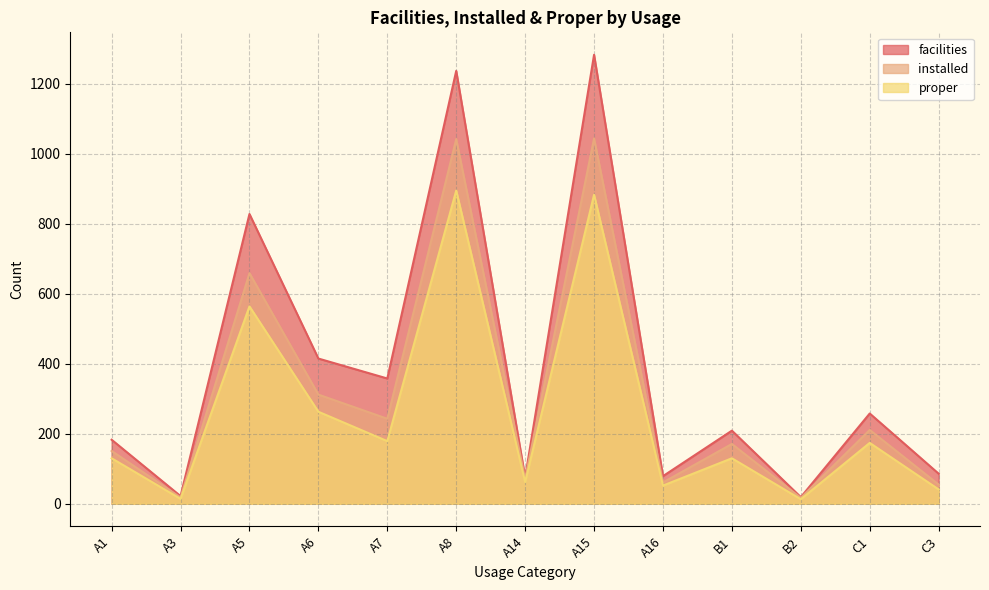

Is the value of installed at B2 greater than the value of proper at A5?

No